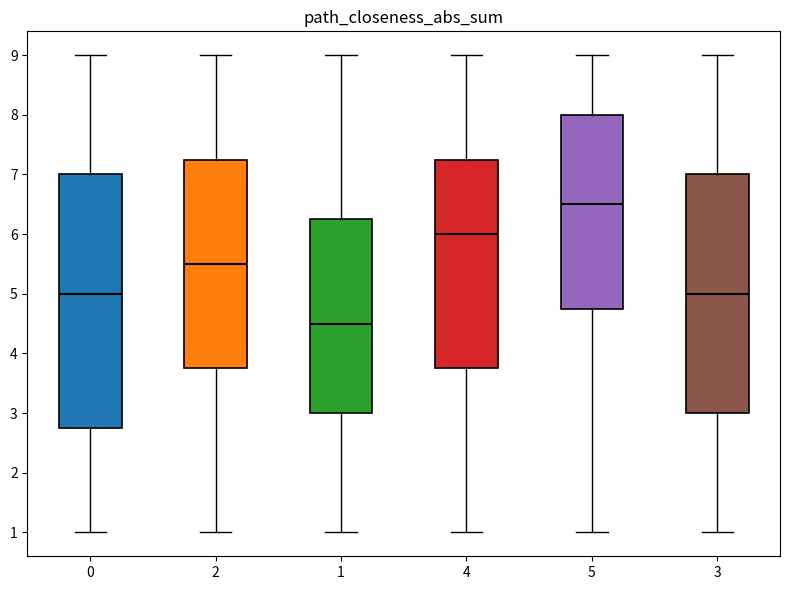

Where does the lower whisker of the box at x = 3 end on the y-axis? The values are not printed on the chart, so give them approximately, as read against the axis.

1.0